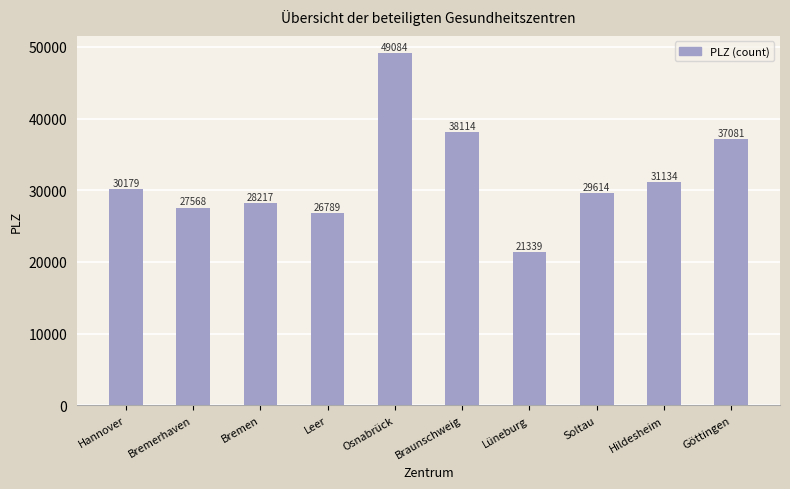

Does the chart contain stacked bars?

No